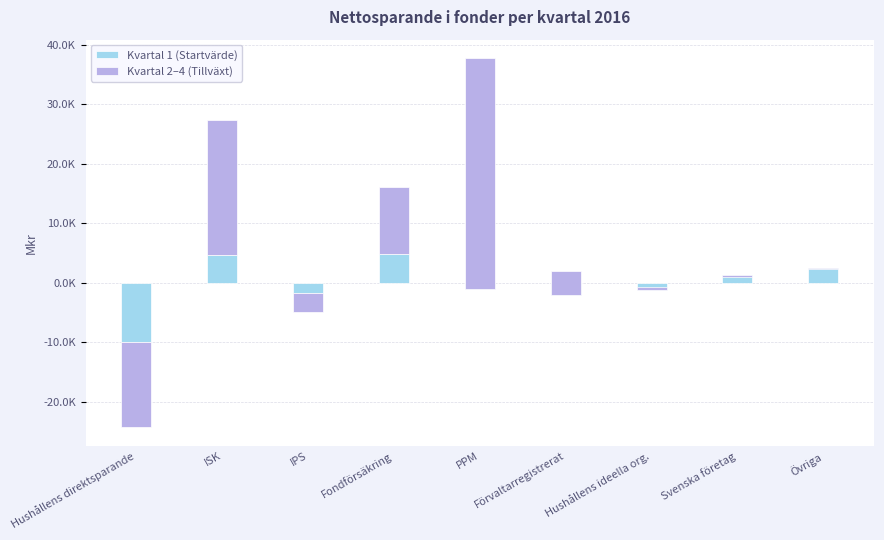

How many groups of bars are there?

9